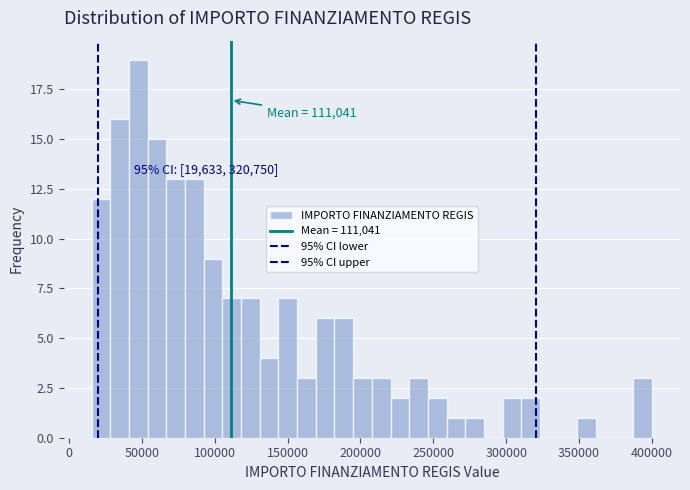

Read against the x-axis, roughly where is the centre of the tallest bar?

50000